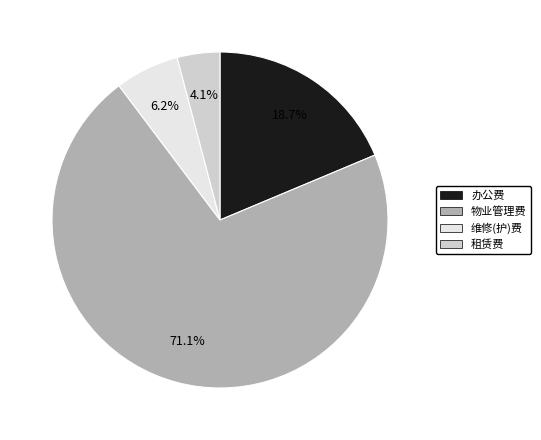

What is the smallest slice in the pie chart?

租赁费